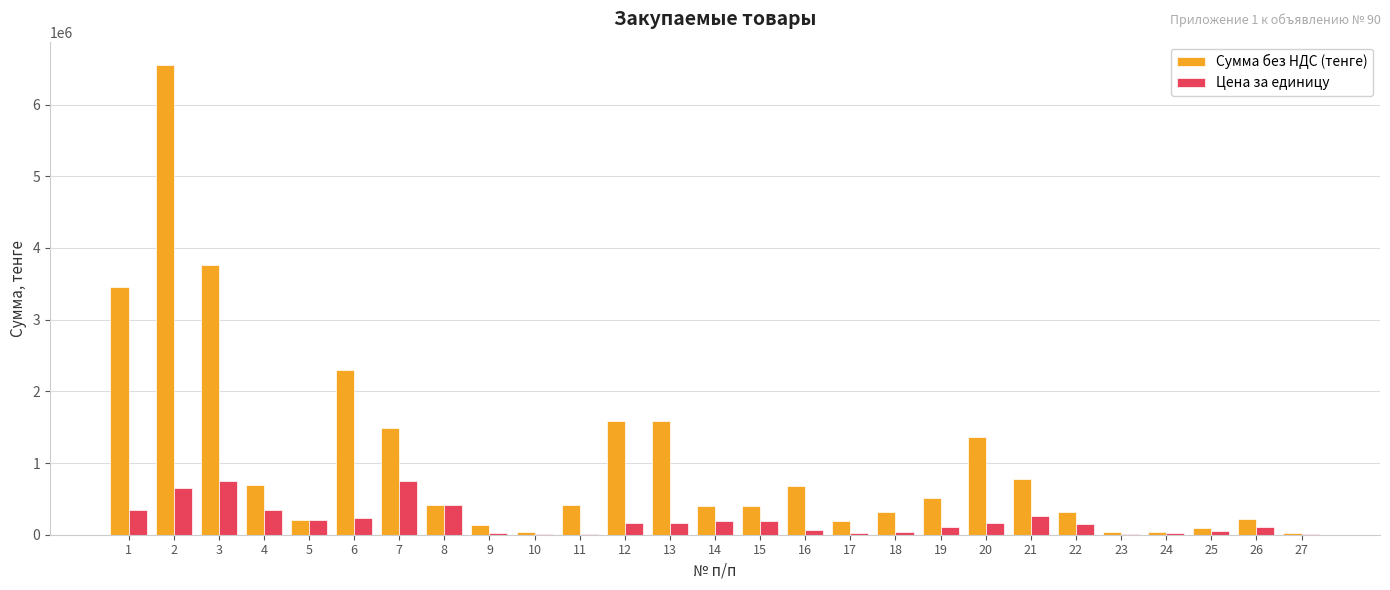

Which series changed the most between 1 and 20?

Сумма без НДС (тенге)